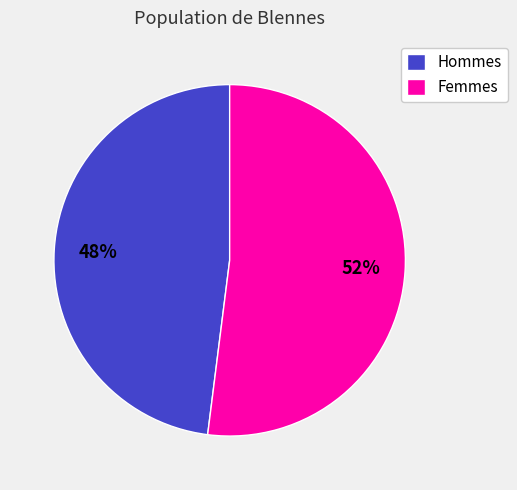

What percentage is the Hommes slice, to the nearest percent?

48%